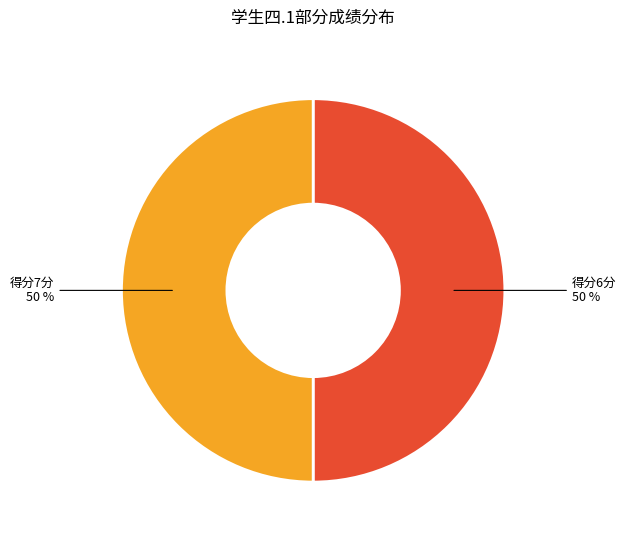

To the nearest percent, what is the average slice percentage?

50%